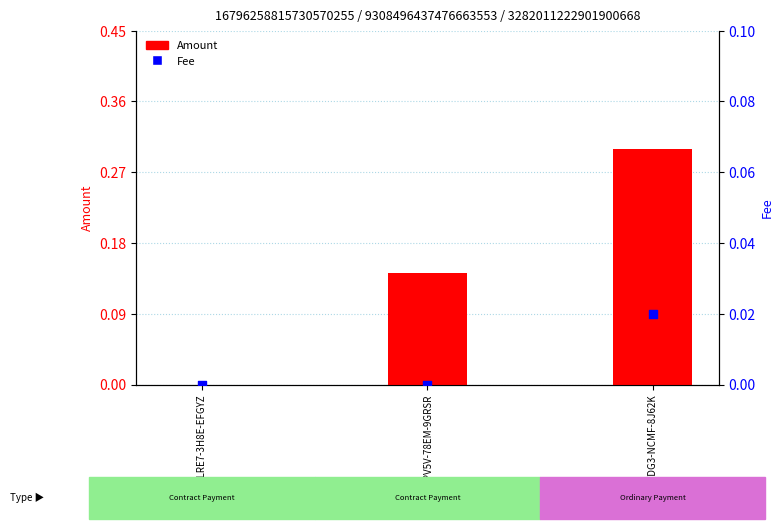

Which series has the largest total across all categories?

Amount